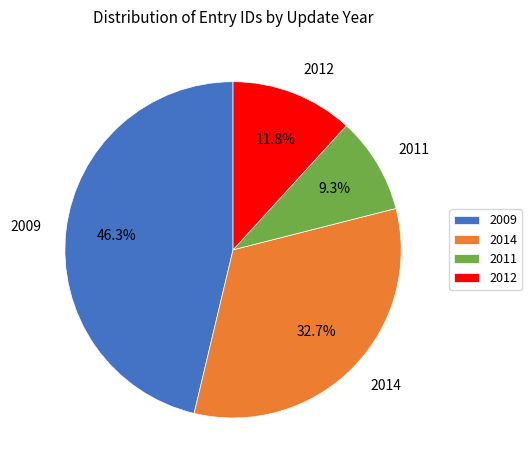

Do 2011 and 2014 together represent more than half of the pie?

No